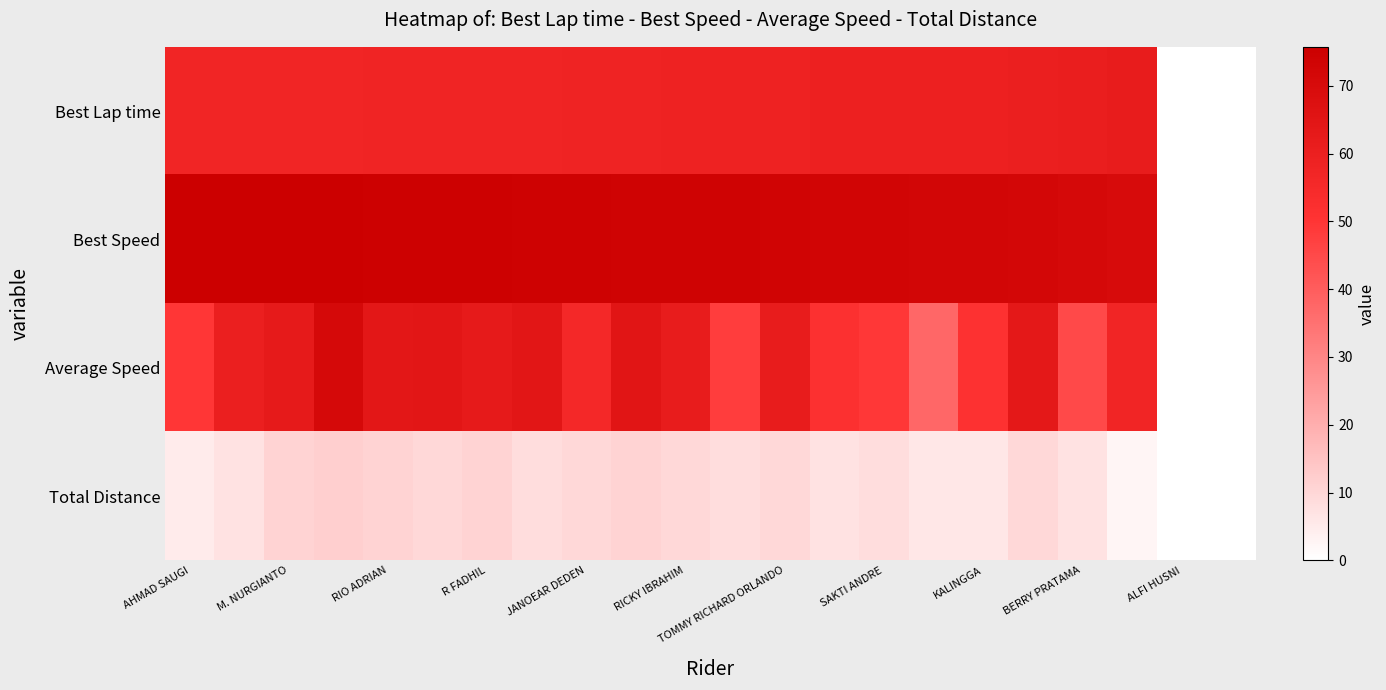

At which category does the chart reach its peak across all series?

AHMAD SAUGI